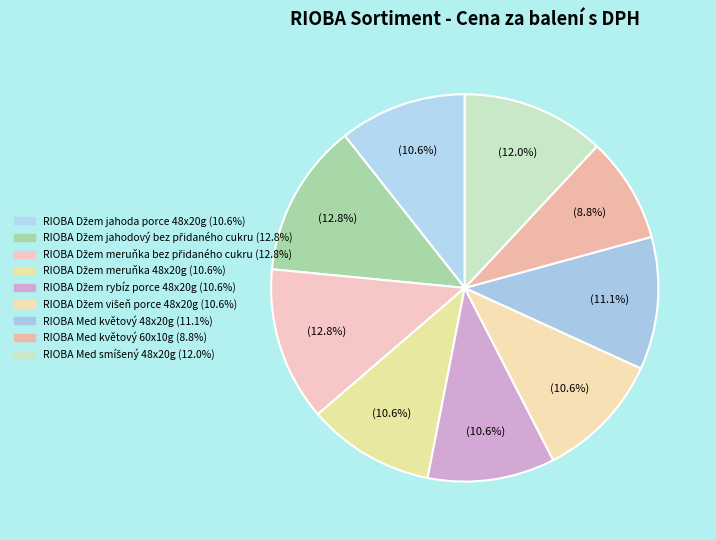

To the nearest percent, what is the combined percentage of RIOBA Med smíšený 48x20g and RIOBA Džem jahoda porce 48x20g?

23%